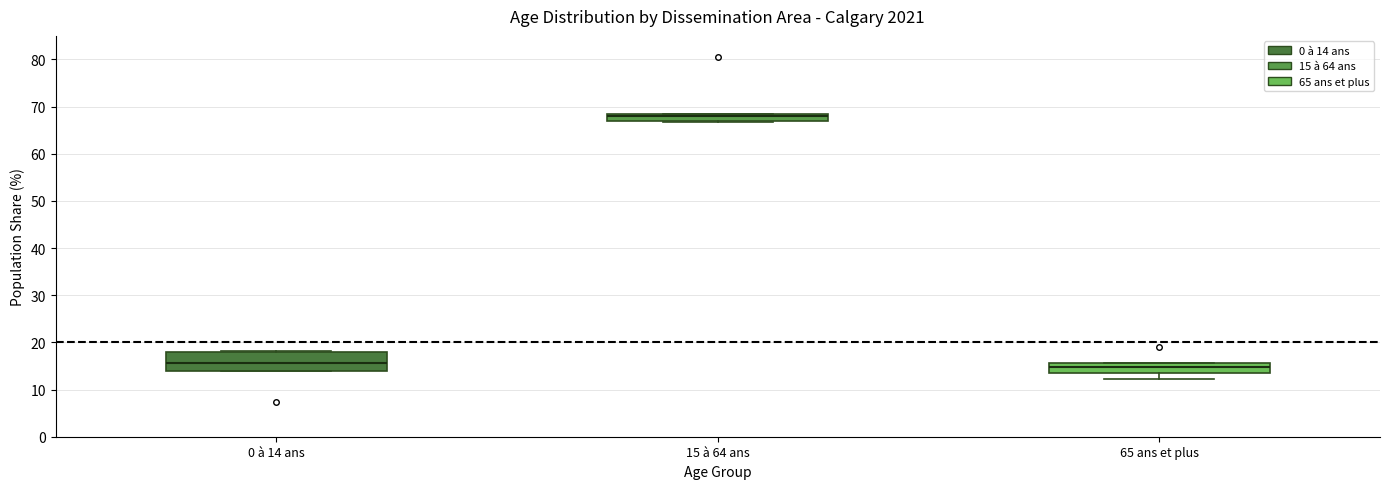

Where is the upper edge of the box for 15 à 64 ans on the y-axis? The values are not printed on the chart, so give them approximately, as read against the axis.

68